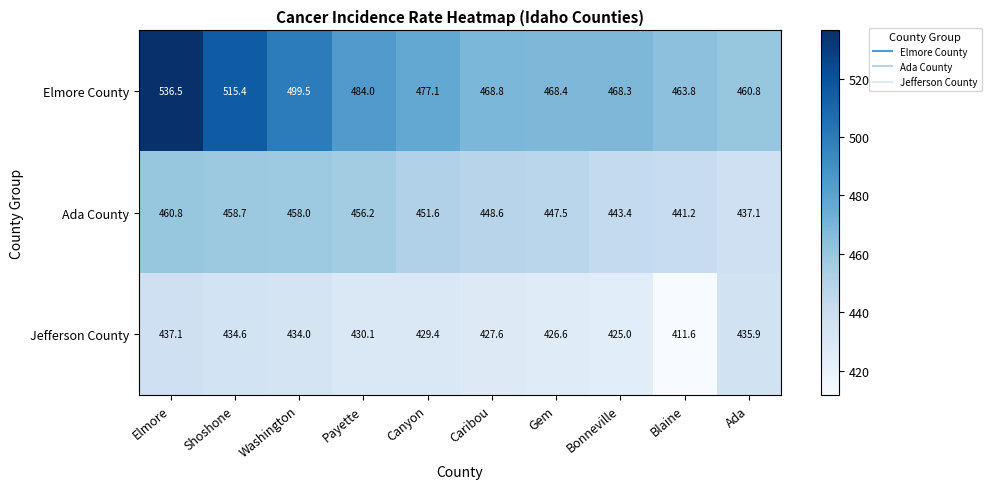

Count the number of data series in this chart.

3